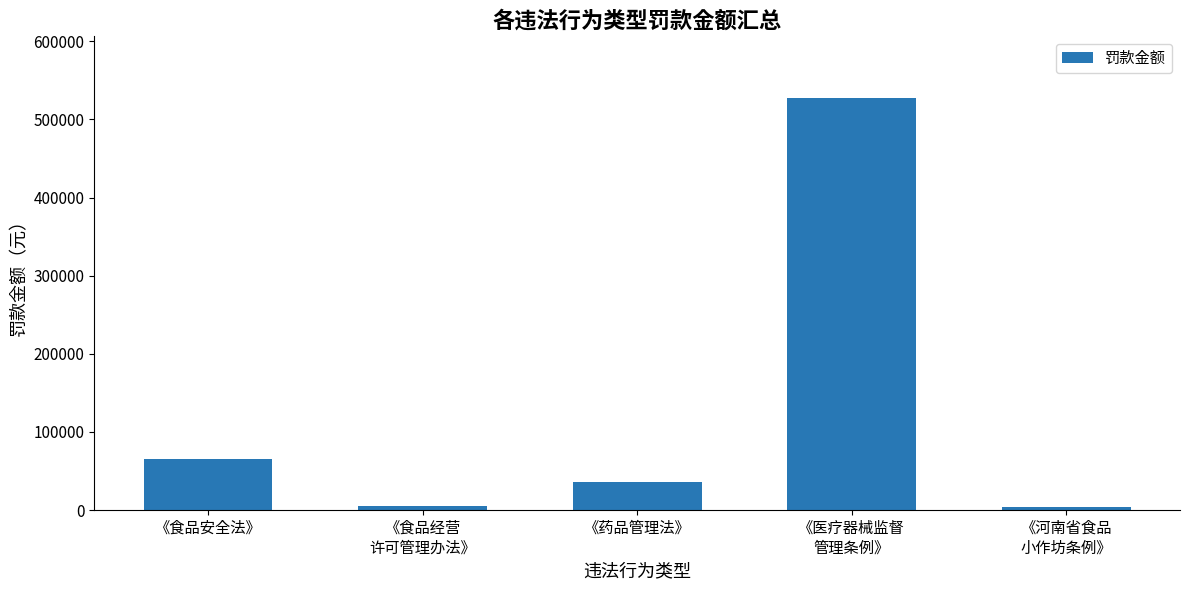

Does the chart contain any negative values?

No